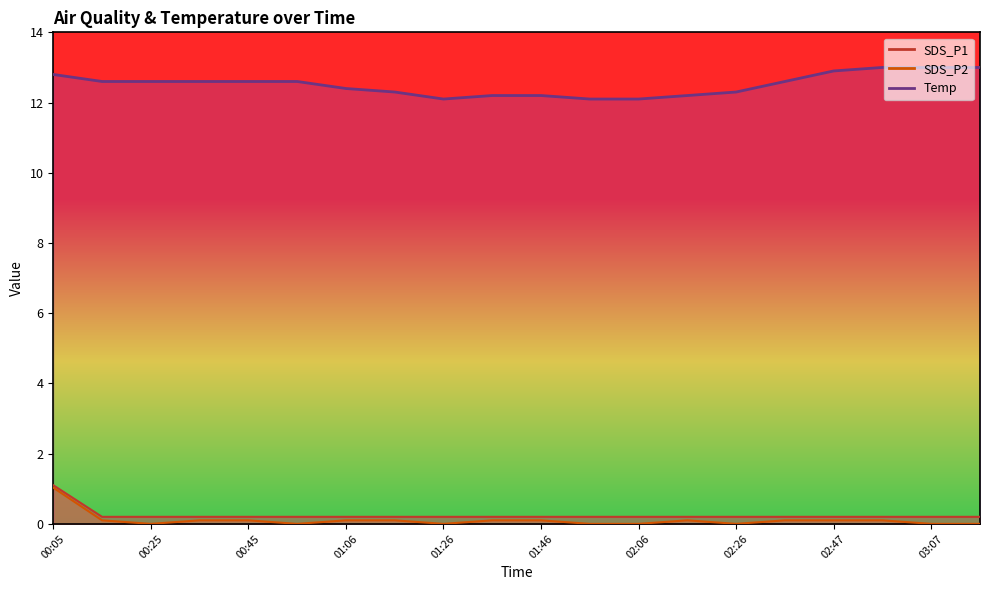

At which category does the chart reach its peak across all series?

02:57